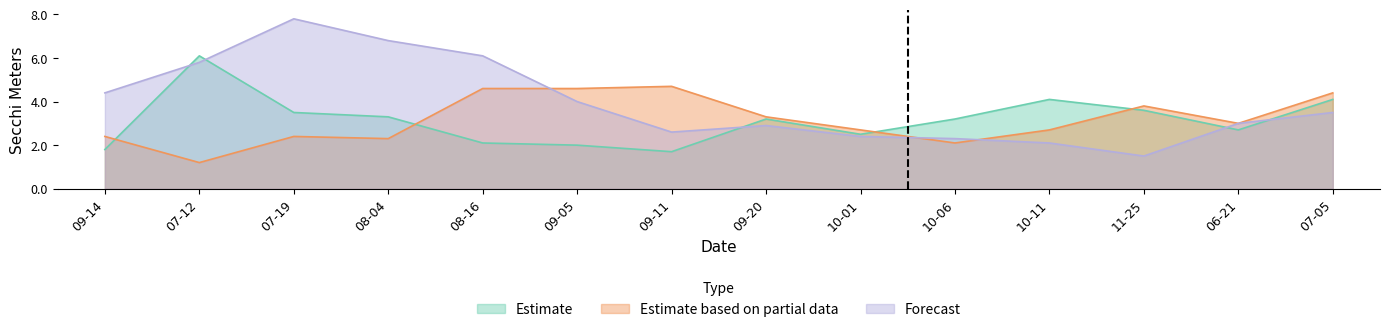

True or false: Forecast has a value of 1.9 at 09-20.

False